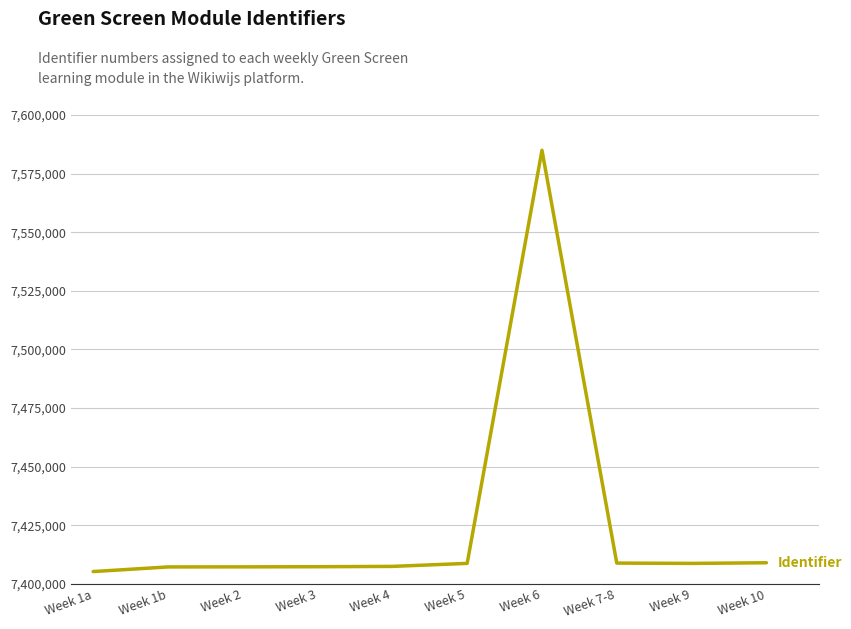

How many lines are shown in the chart?

1